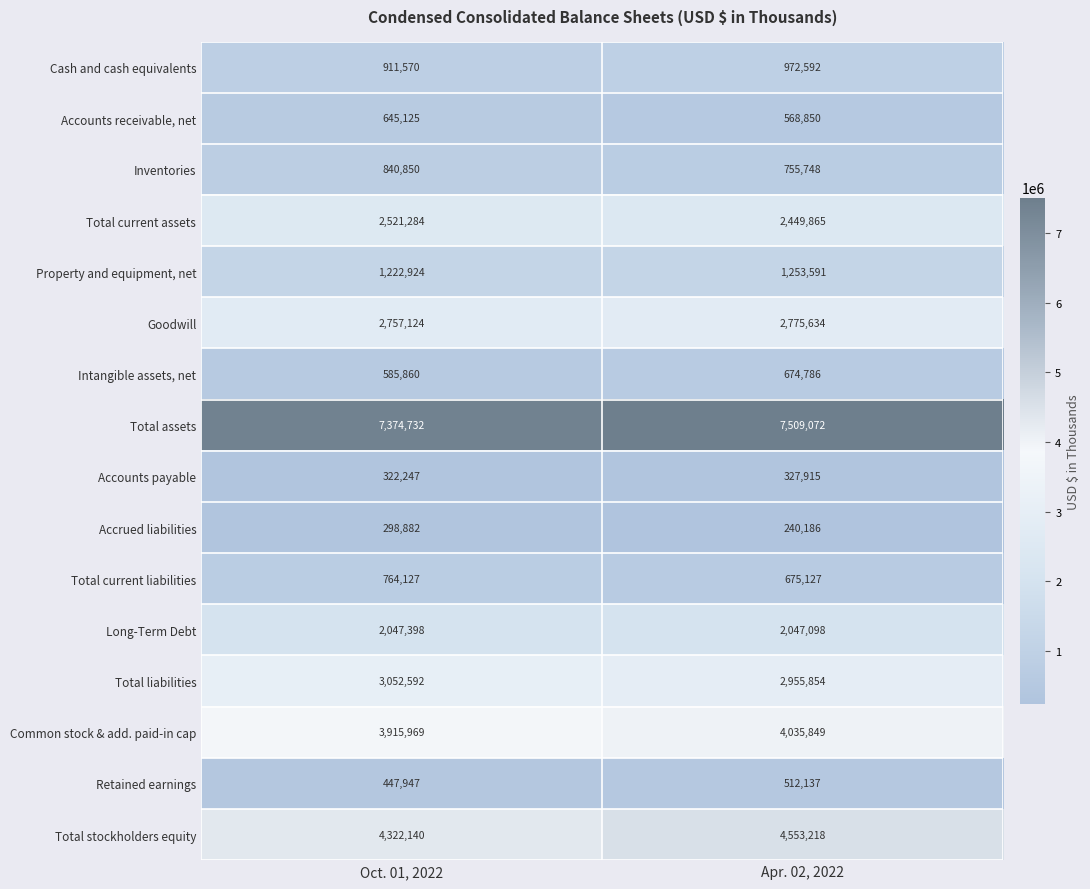

What is the total value across all series at Apr. 02, 2022?

32307522